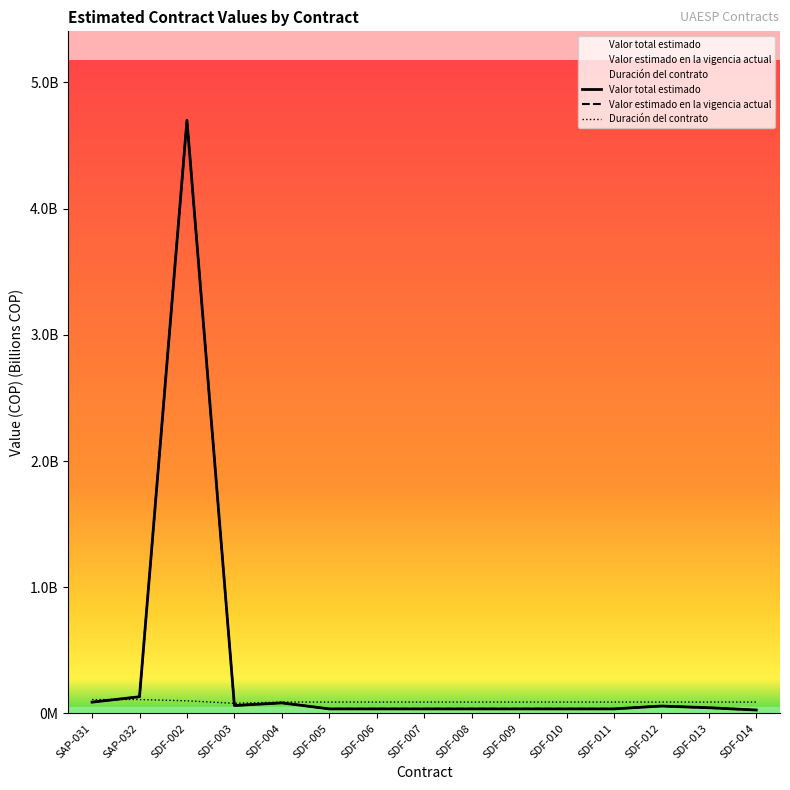

Where is the first local minimum for Valor total estimado?

SDF-003